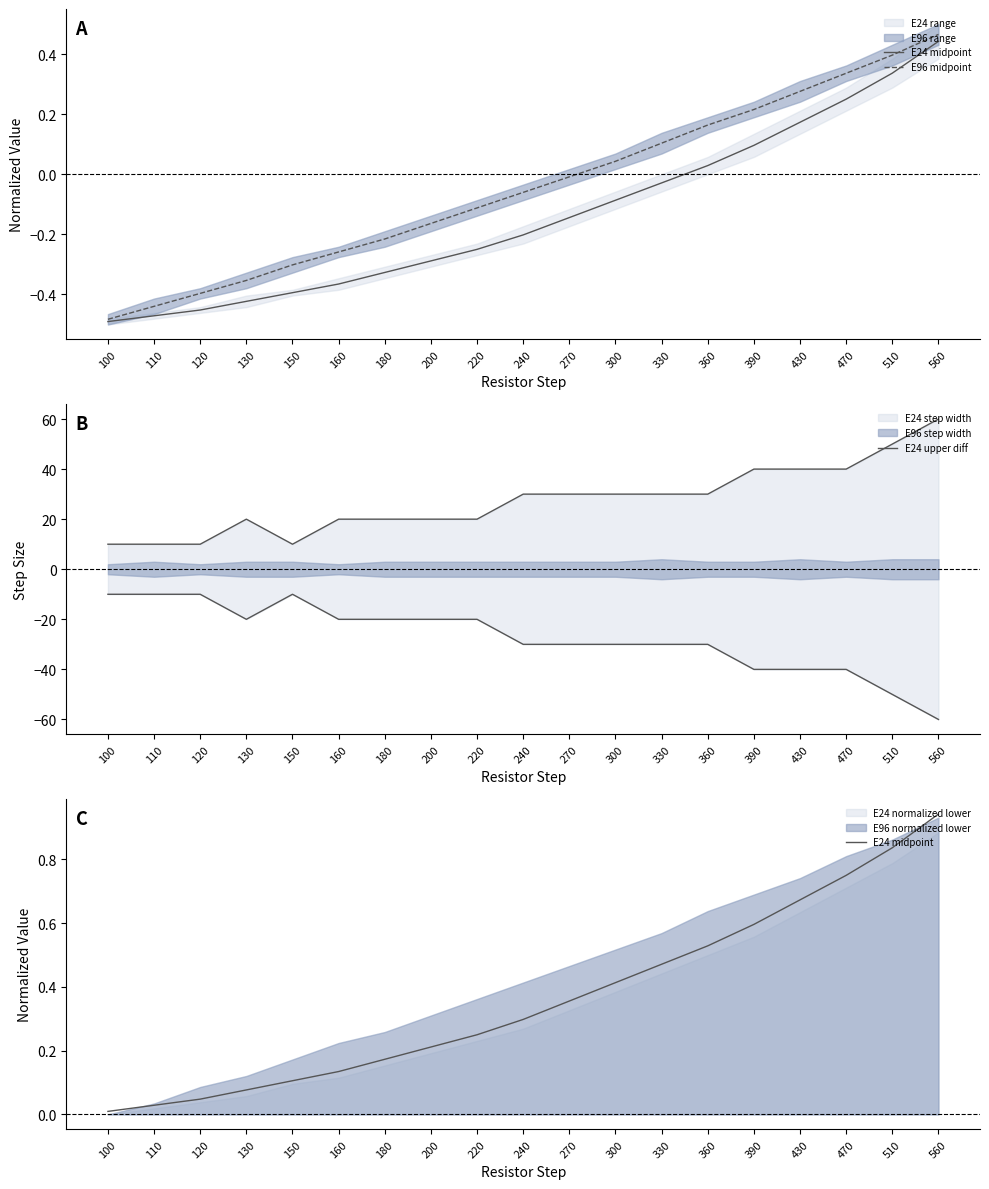

What is the sum of all E24 midpoint values?

6.9